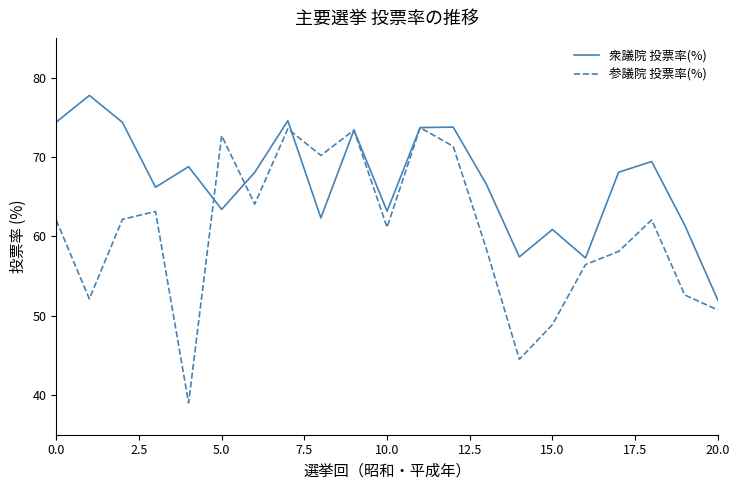

What is the highest value of the 参議院 投票率(%) series?

73.7